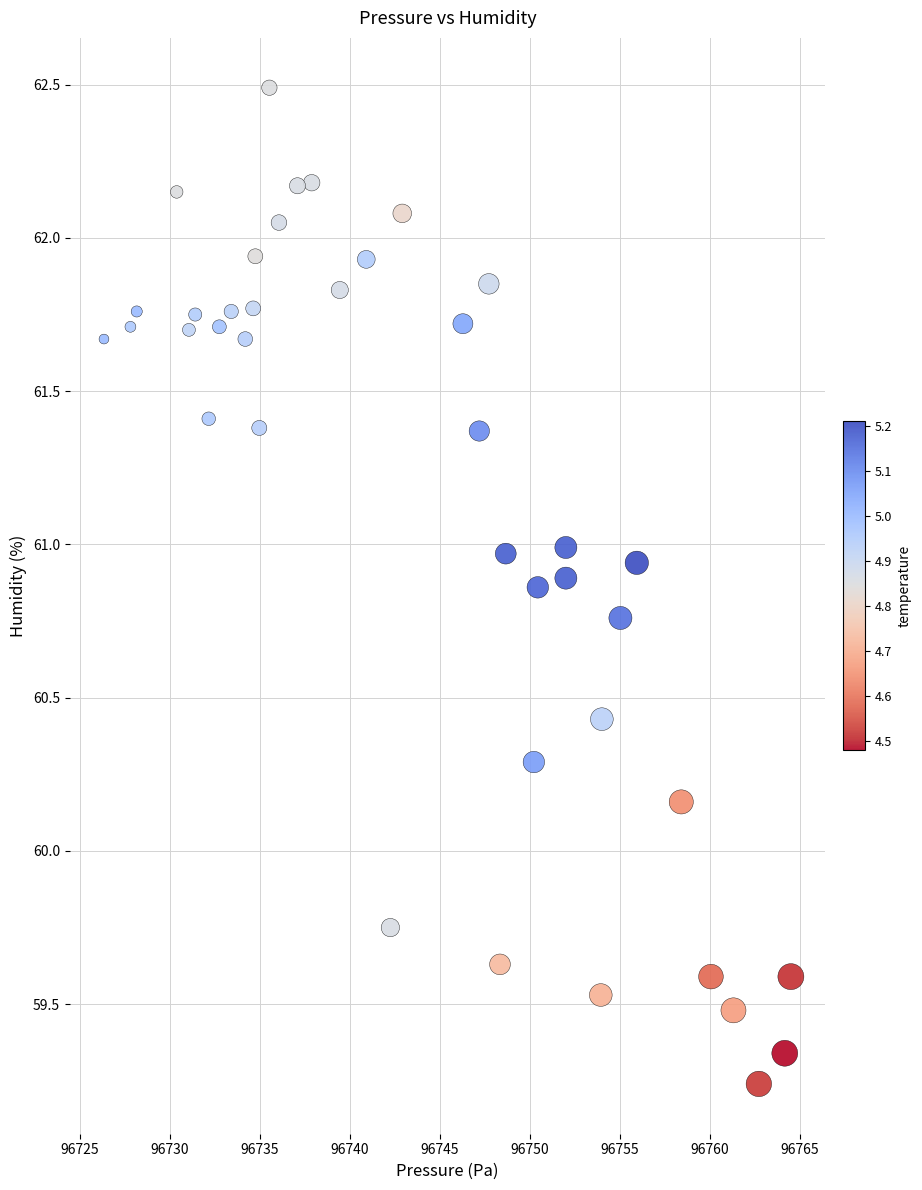

What is the range of X values (max minus min)?

38.2